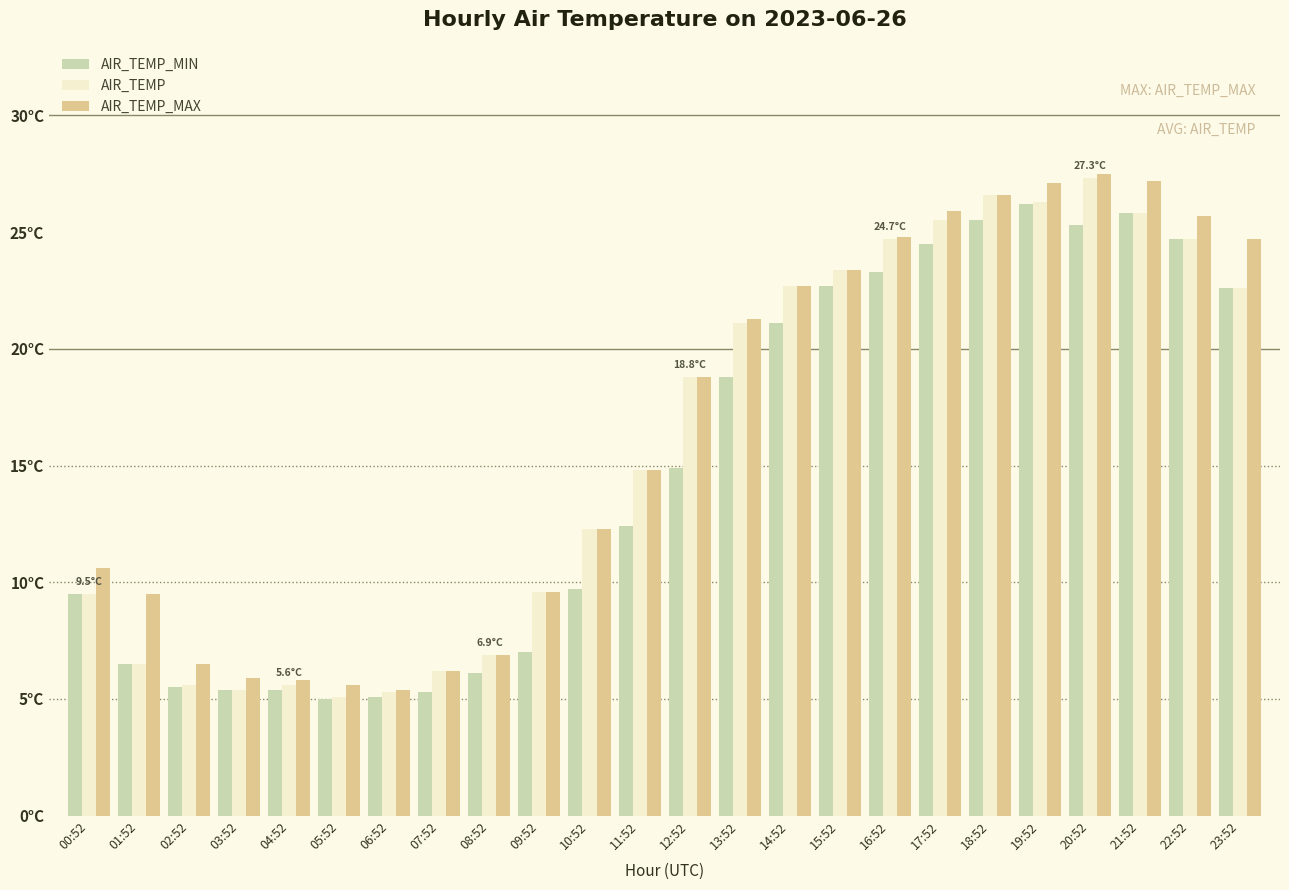

The AIR_TEMP_MAX series shows 10.0 at 05:52. True or false?

False